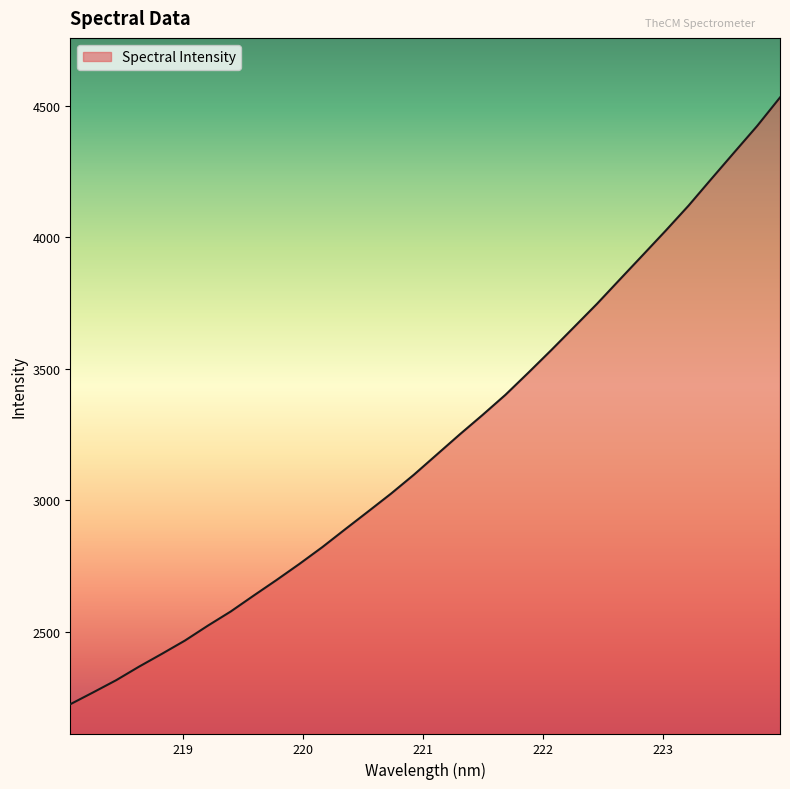

What is the greatest value displayed?

4530.7